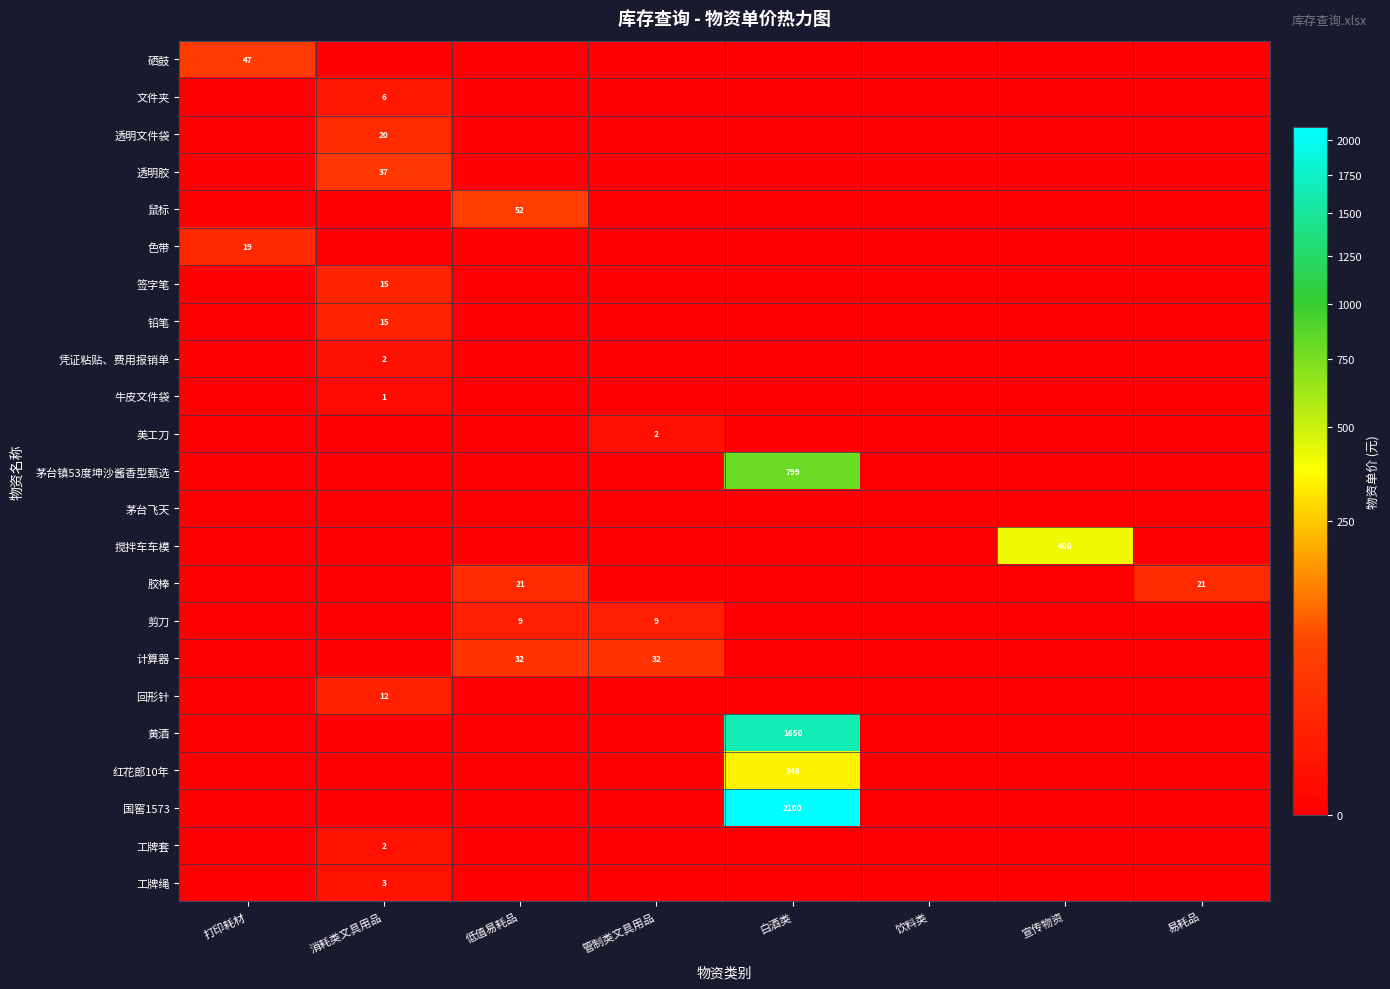

Is it true that 美工刀 equals 1.3 at 白酒类?

False